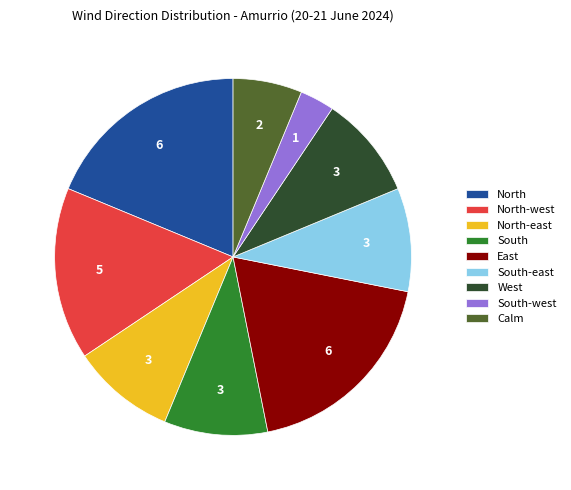

Is the sum of West and North-east greater than half?

No